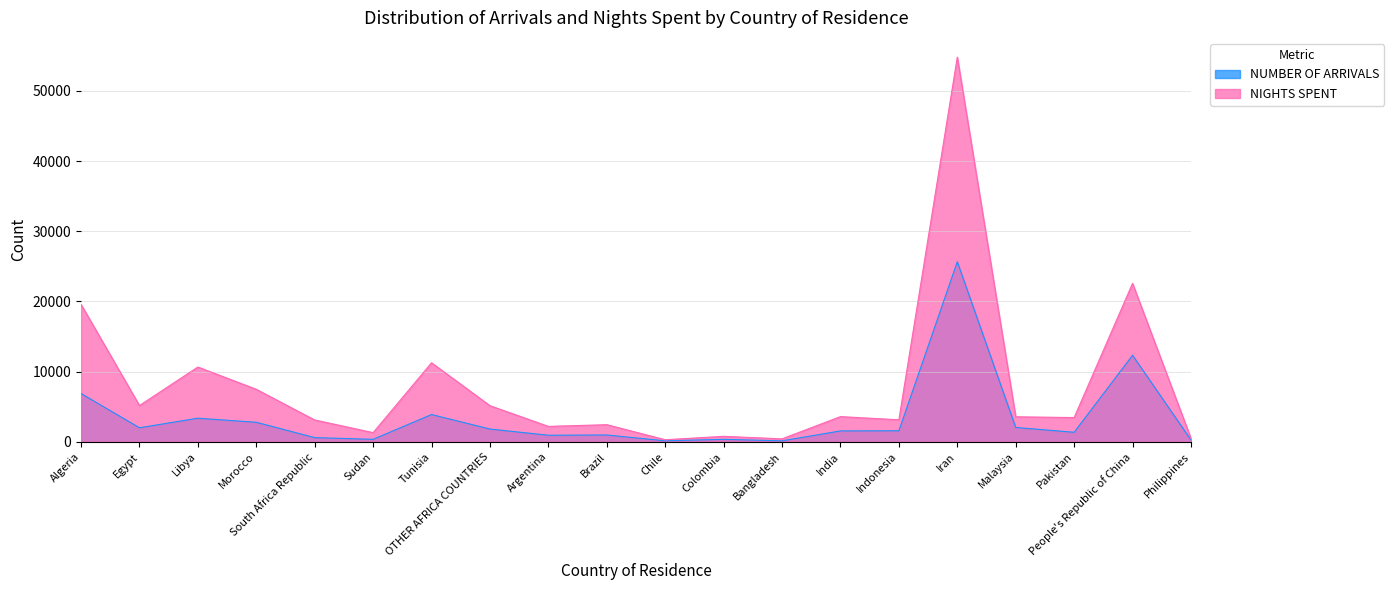

Where is NUMBER OF ARRIVALS nearest to the value 12890?

People's Republic of China